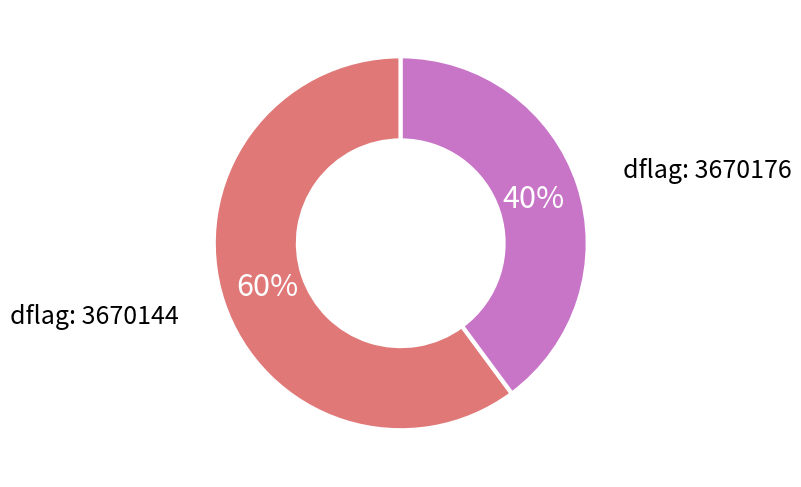

Count the number of slices in the pie.

2